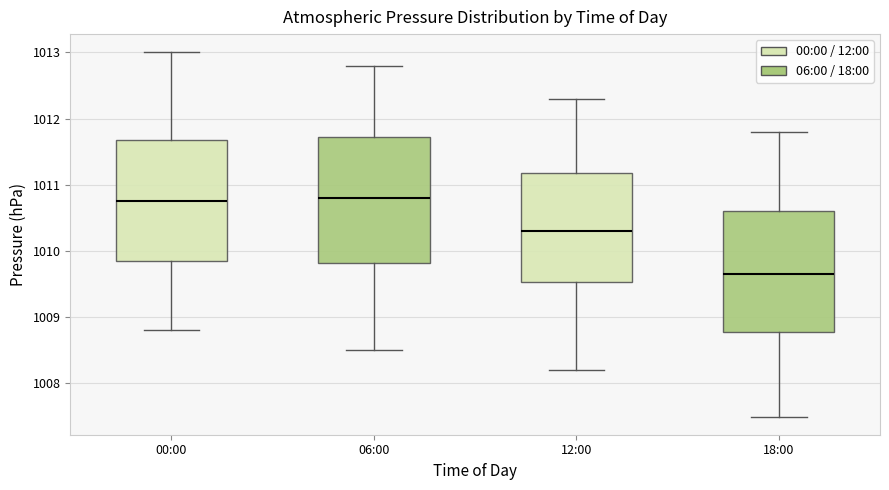

Reading left to right, read every box against the y-axis: the position of its median line, the range the box covers, and the ends of its whiskers. The values are not printed on the chart, so give them approximately, as read against the axis.

00:00: median 1010.8, box 1009.9 to 1011.7, whiskers 1008.8 to 1013.0
06:00: median 1010.8, box 1009.8 to 1011.7, whiskers 1008.5 to 1012.8
12:00: median 1010.3, box 1009.5 to 1011.2, whiskers 1008.2 to 1012.3
18:00: median 1009.7, box 1008.8 to 1010.6, whiskers 1007.5 to 1011.8